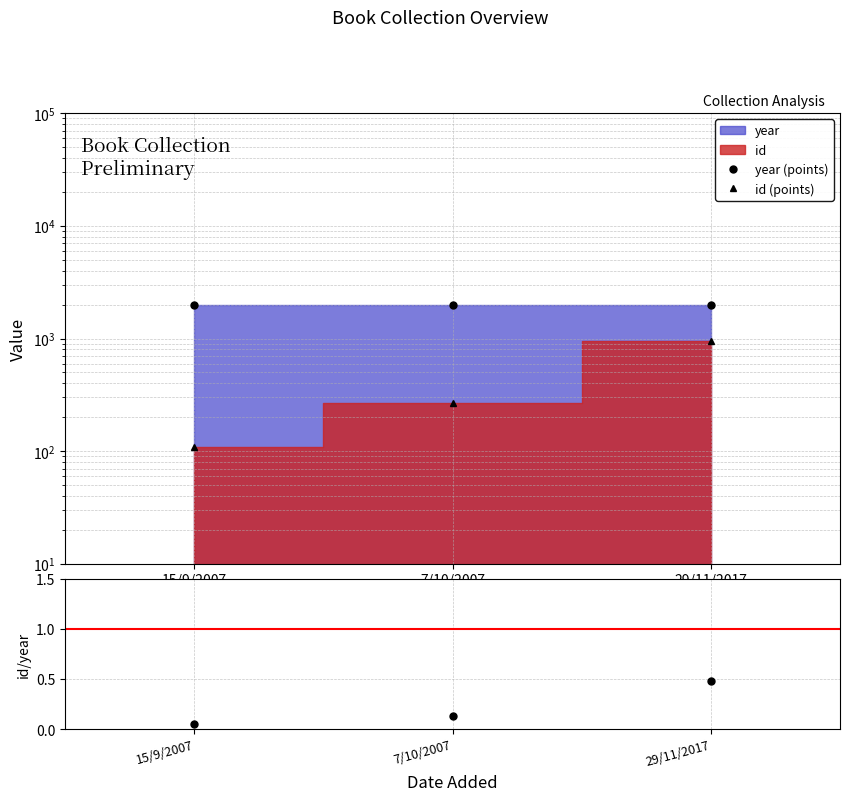

Is it true that year (points) equals 1263.6 at 29/11/2017?

False